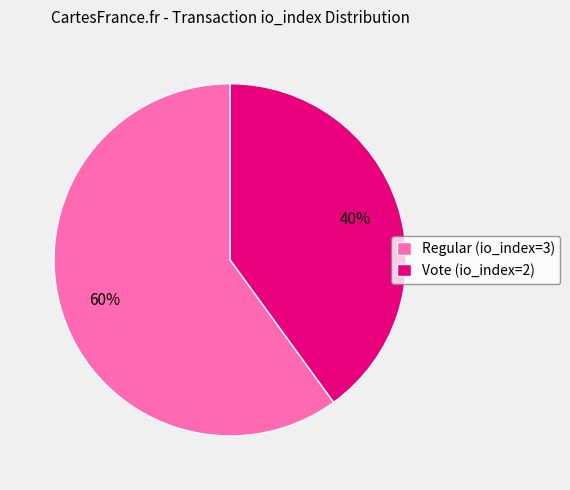

What percentage is the Regular (io_index=3) slice, to the nearest percent?

60%